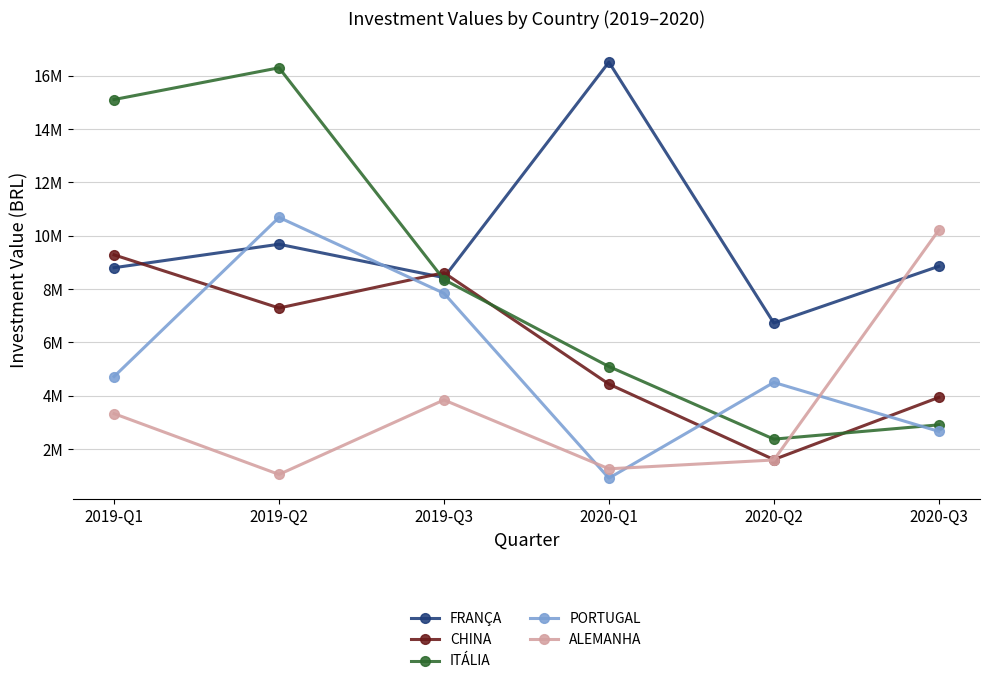

Is it true that ALEMANHA equals 1904793.2 at 2019-Q1?

False